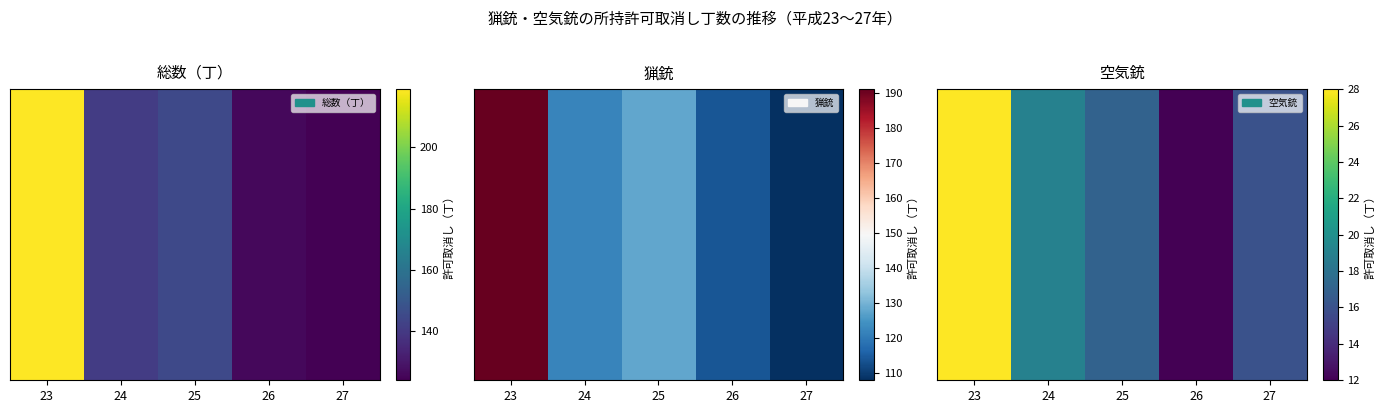

Count the number of categories in the chart.

5